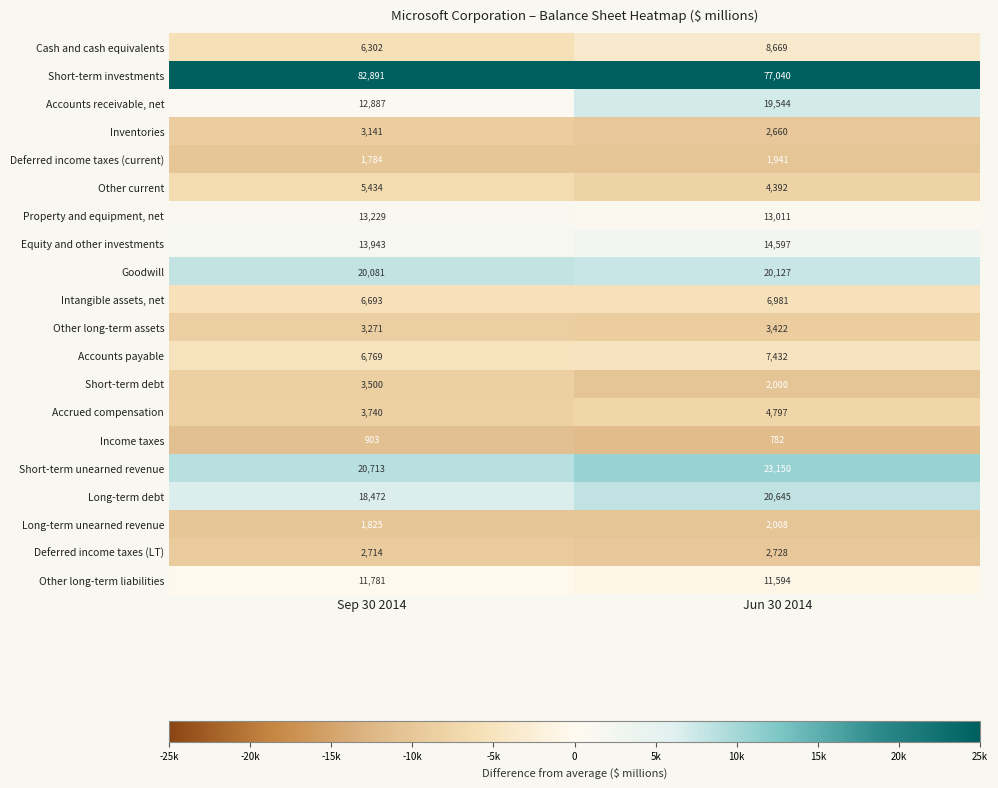

What is the greatest value displayed?

82891